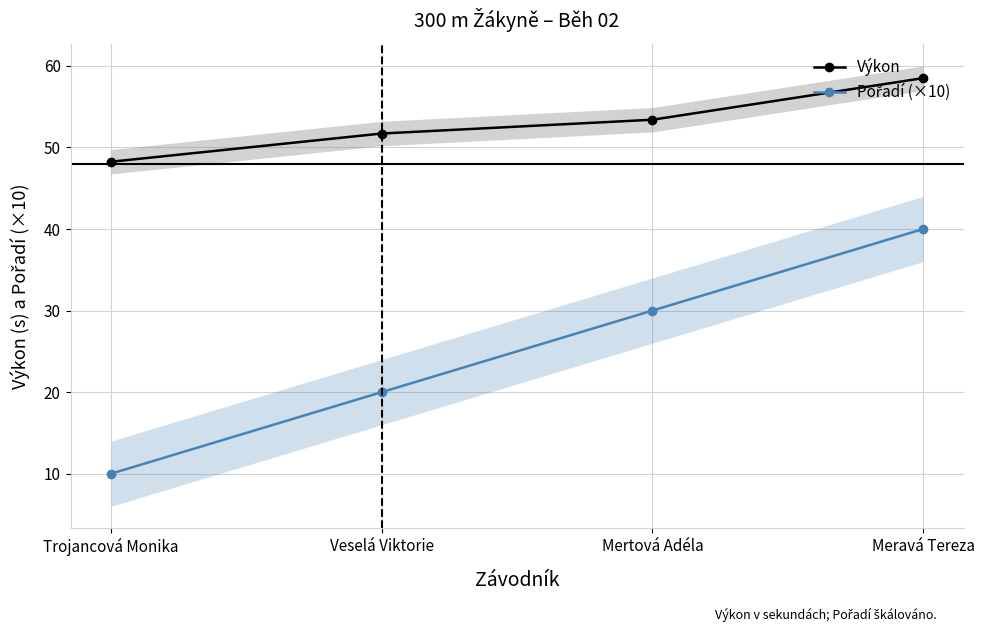

The value of Výkon at Meravá Tereza is 58.5. True or false?

True